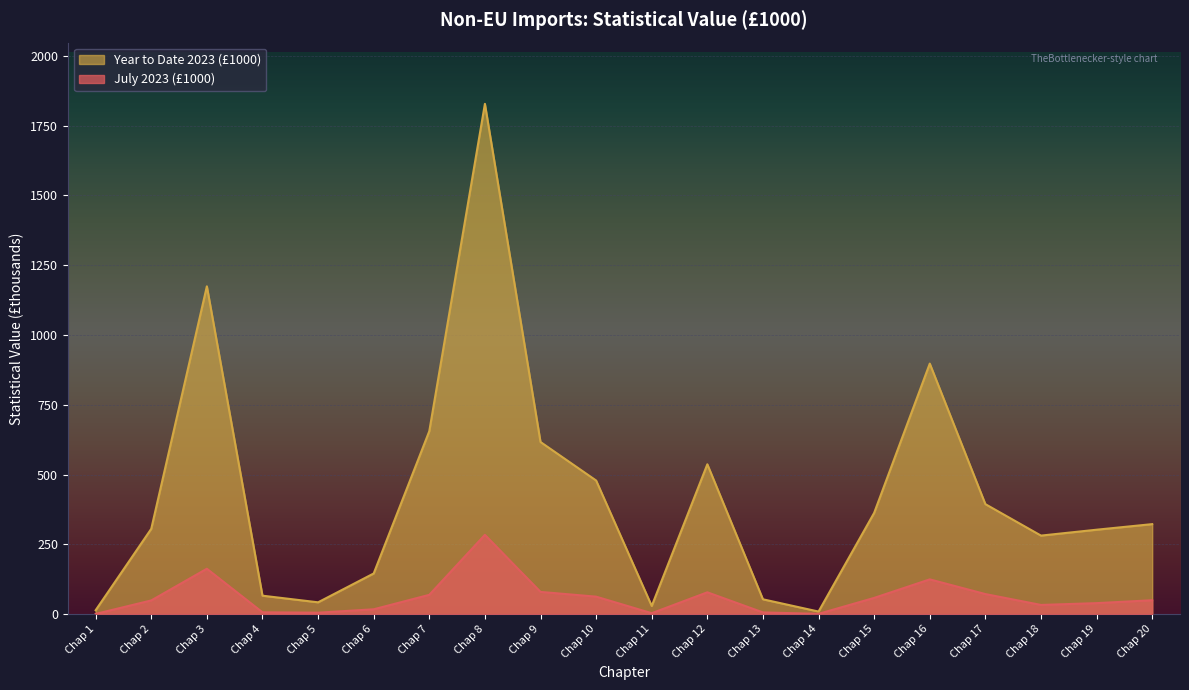

Read the July 2023 (£1000) value at Chap 15.

58.1